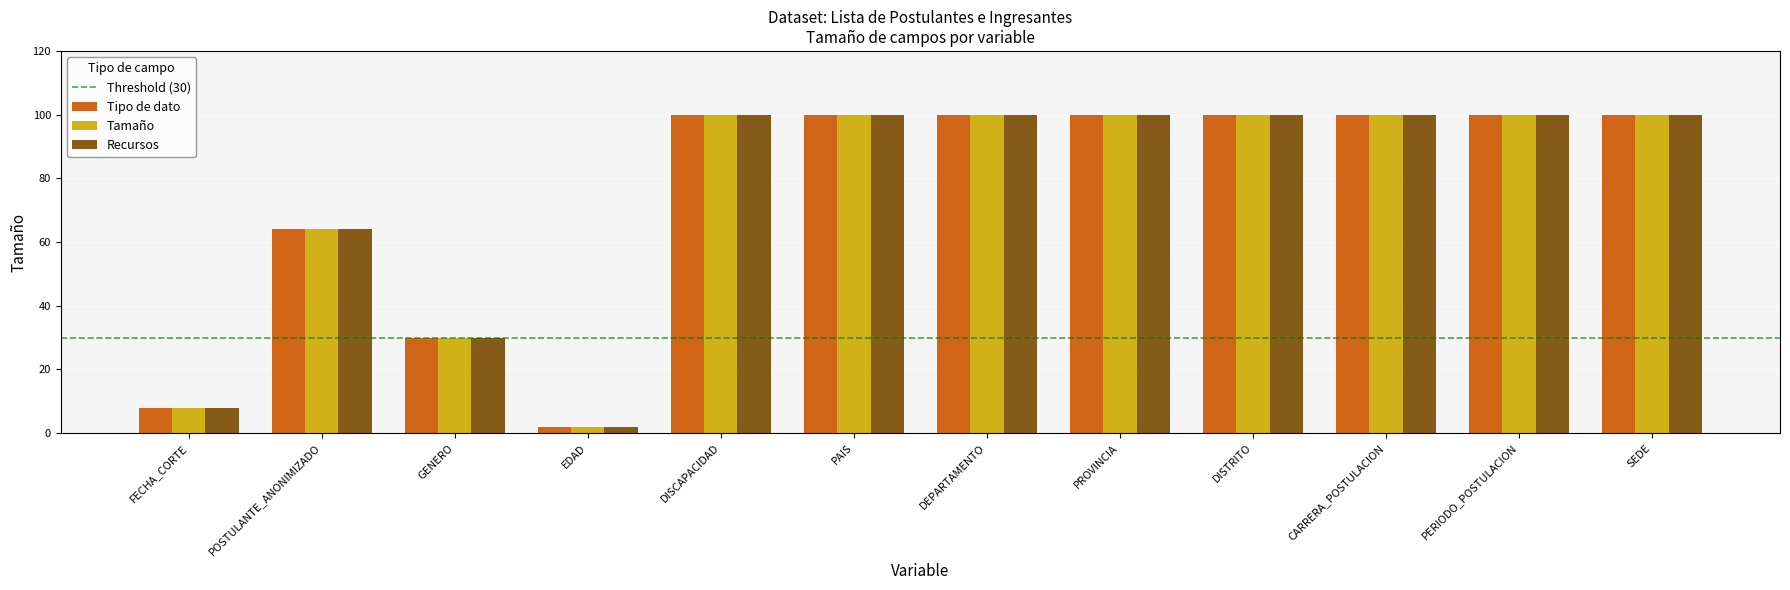

What position from the left is PROVINCIA?

8